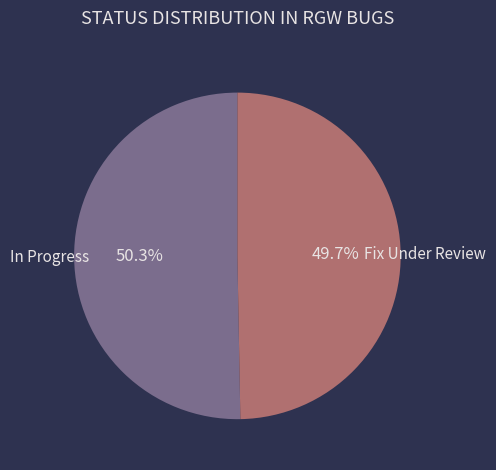

Is there a majority slice in this chart?

Yes